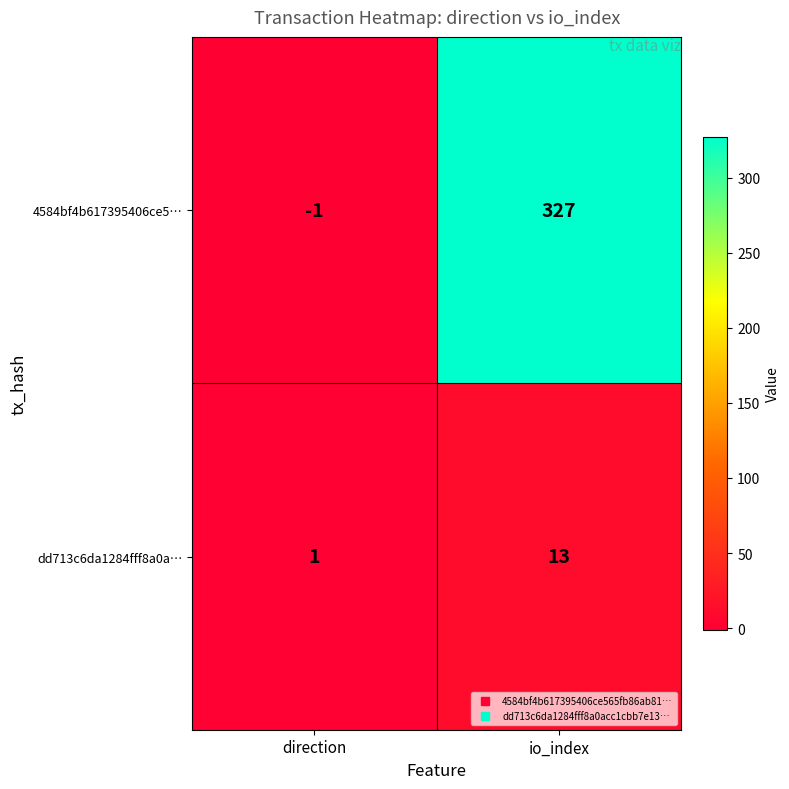

What is the sum of the dd713c6da1284fff8a0a… values at io_index and direction?

14